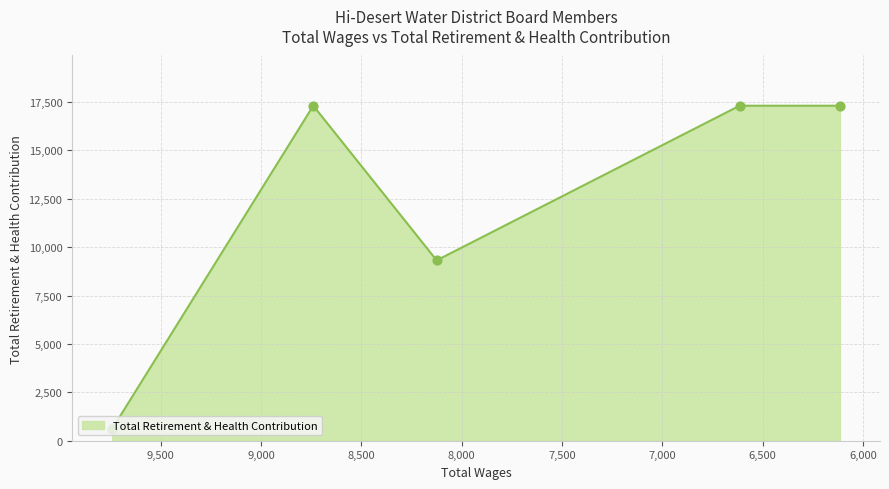

What is the change in value from 8125.0 to 6615.0?

+7989